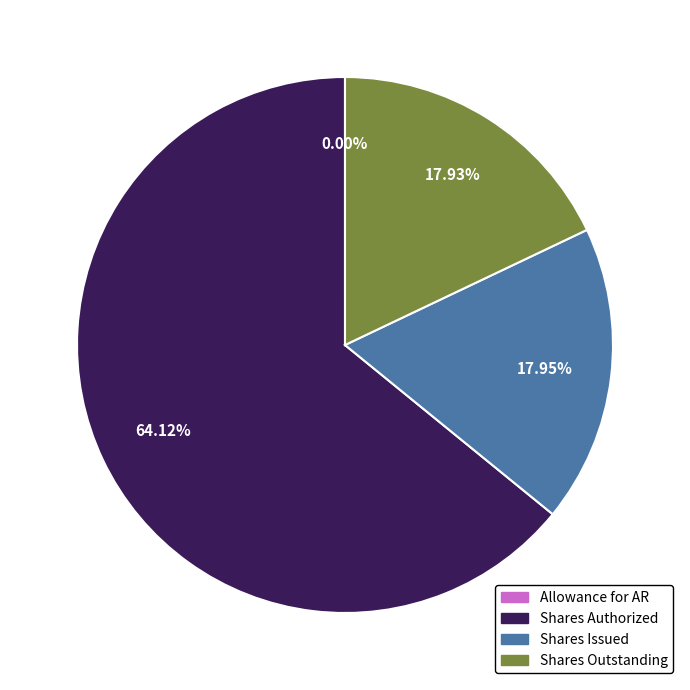

Does any single category account for the majority?

Yes